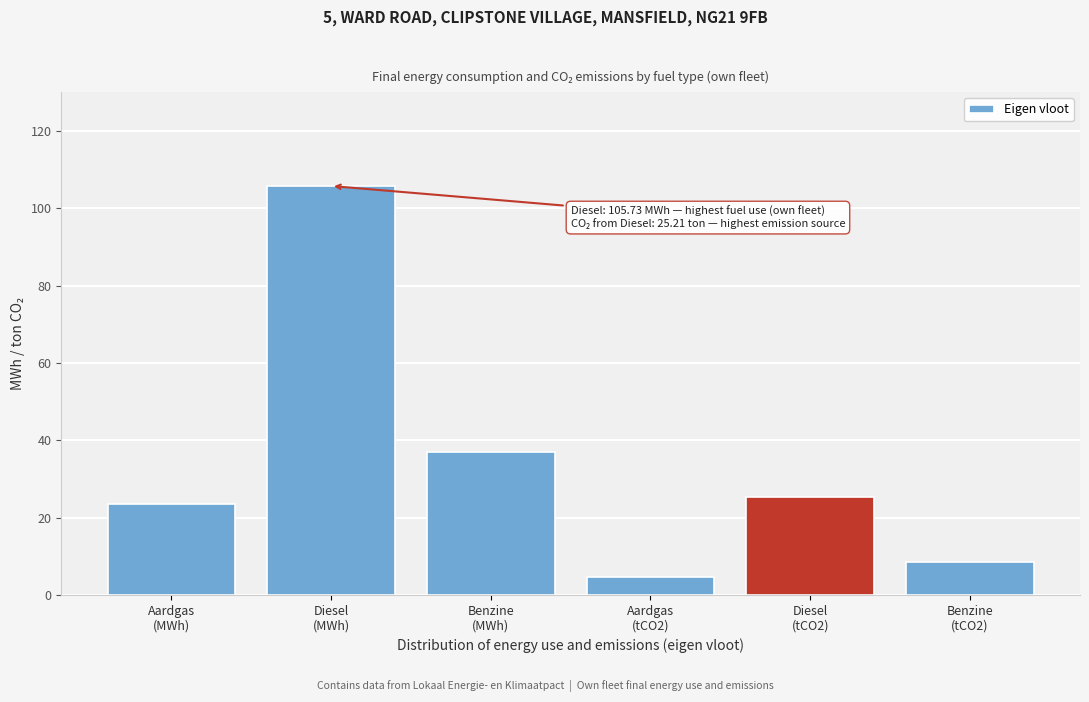

Reading right to left, transcribe all the data shown in this chart.

8.5	25.2	4.8	36.9	105.7	23.6